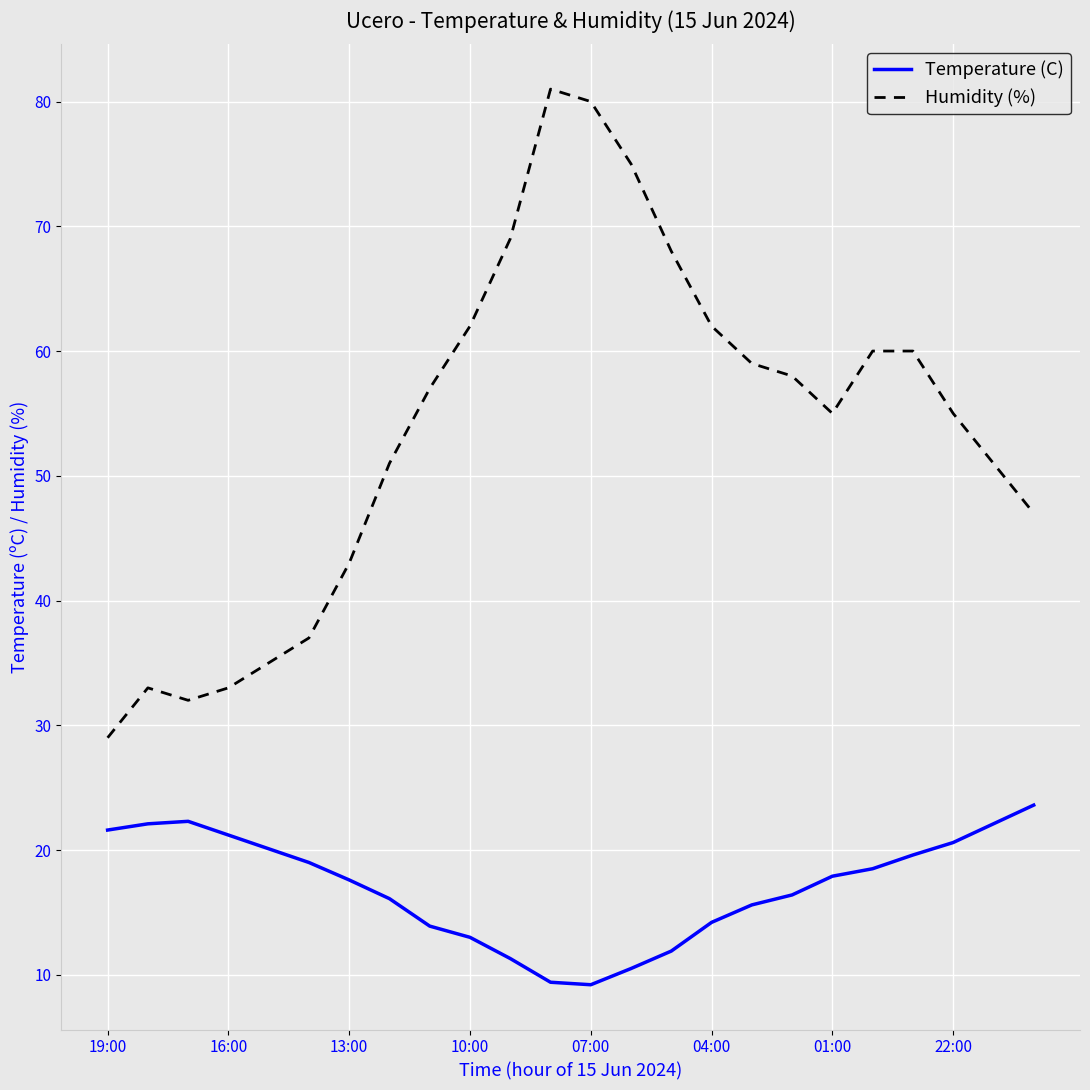

What is the average value of the Temperature (C) series?

17.0